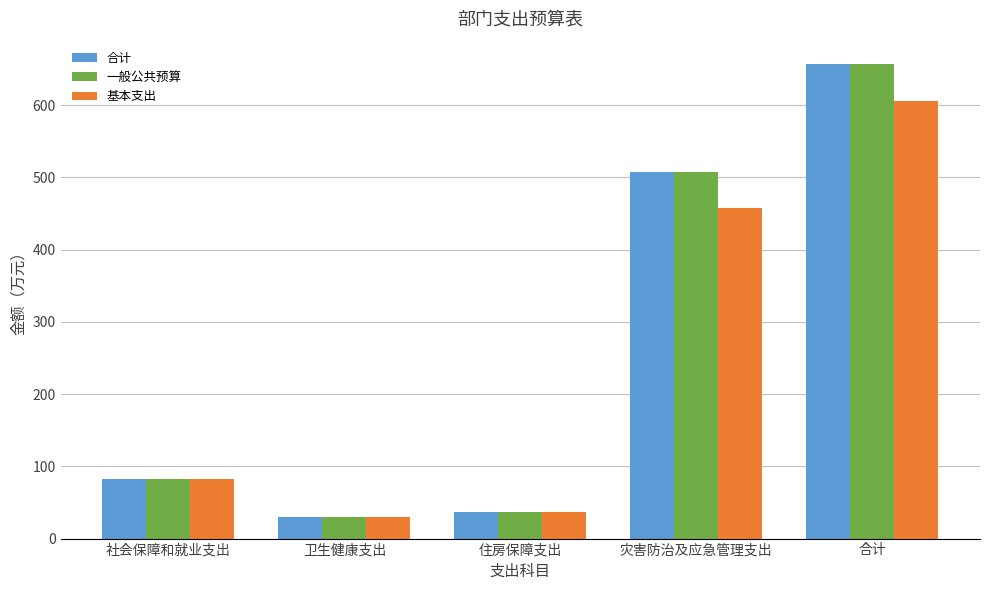

What is the value of the 合计 bar at the 2nd from the left?

29.3